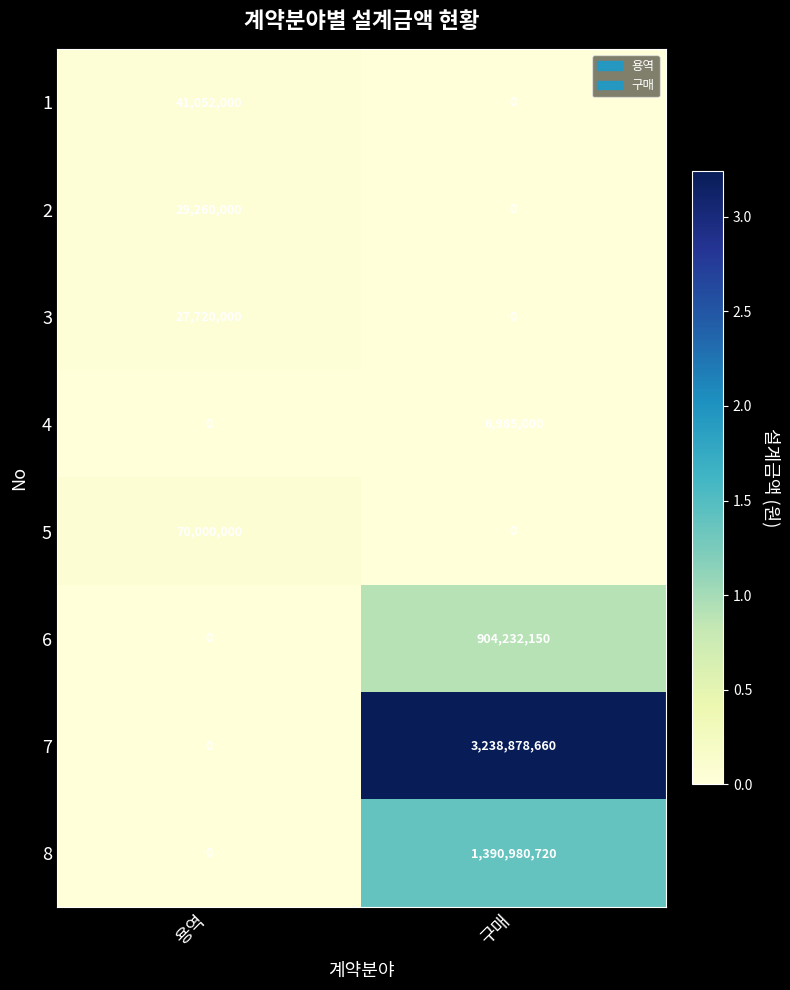

Which series has the widest spread of values?

7